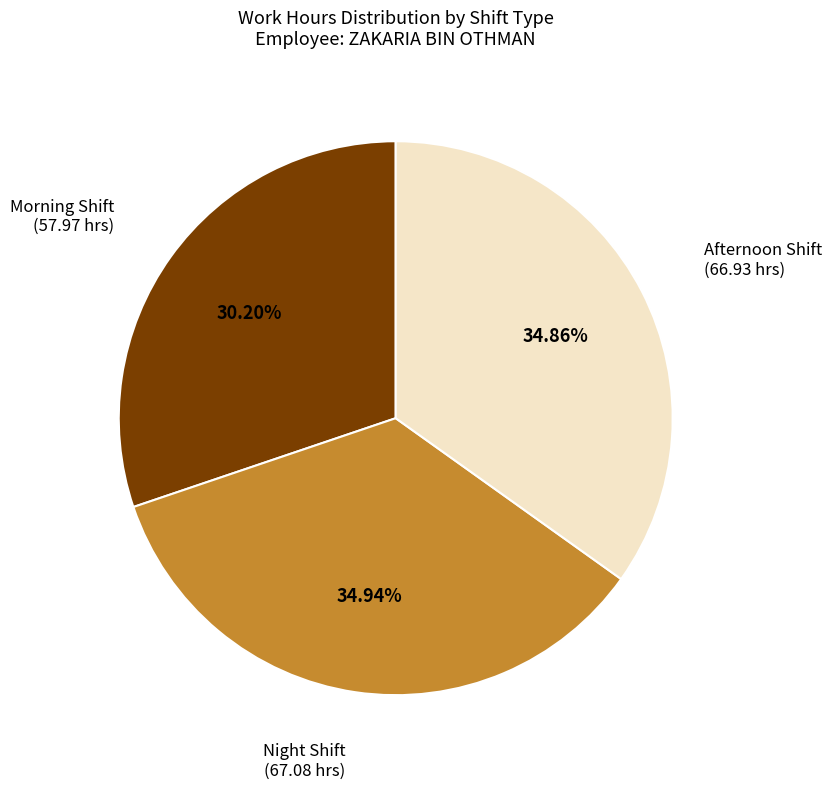

To the nearest percent, what is the average slice percentage?

33%